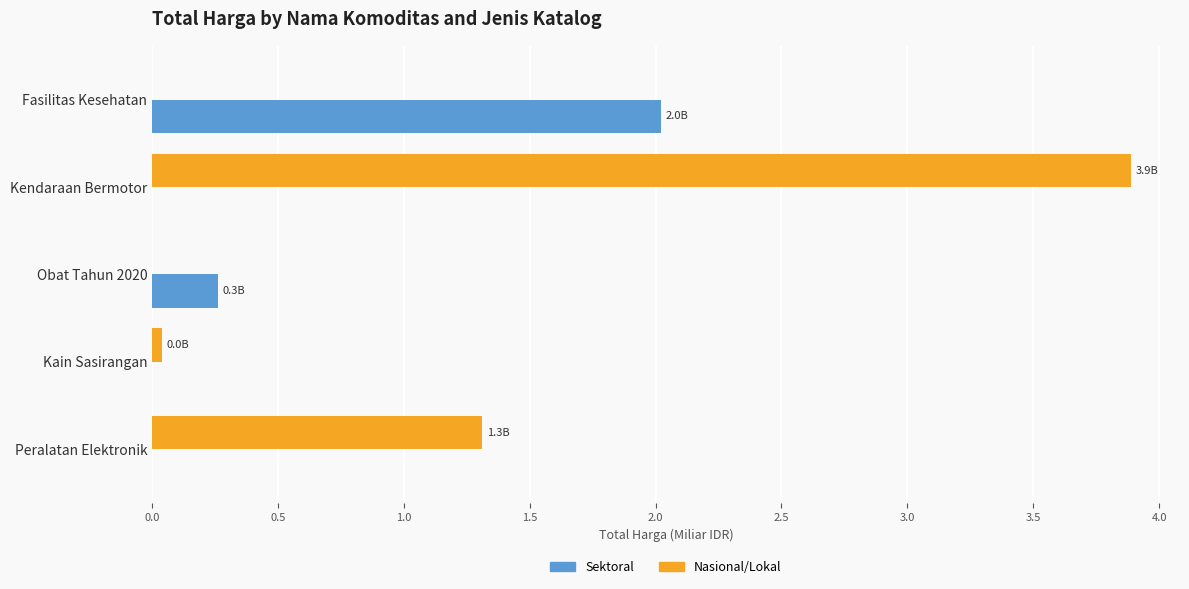

How many categories are shown in the chart?

5